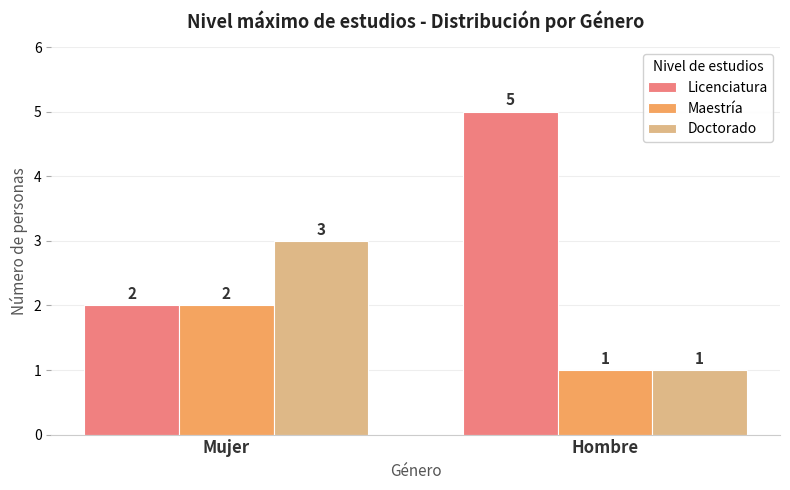

What value does the Maestría series have at Mujer?

2